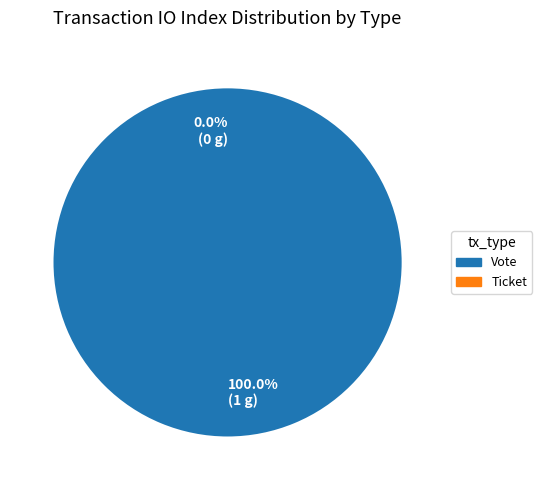

To the nearest percent, what percentage of the pie is Vote?

100%